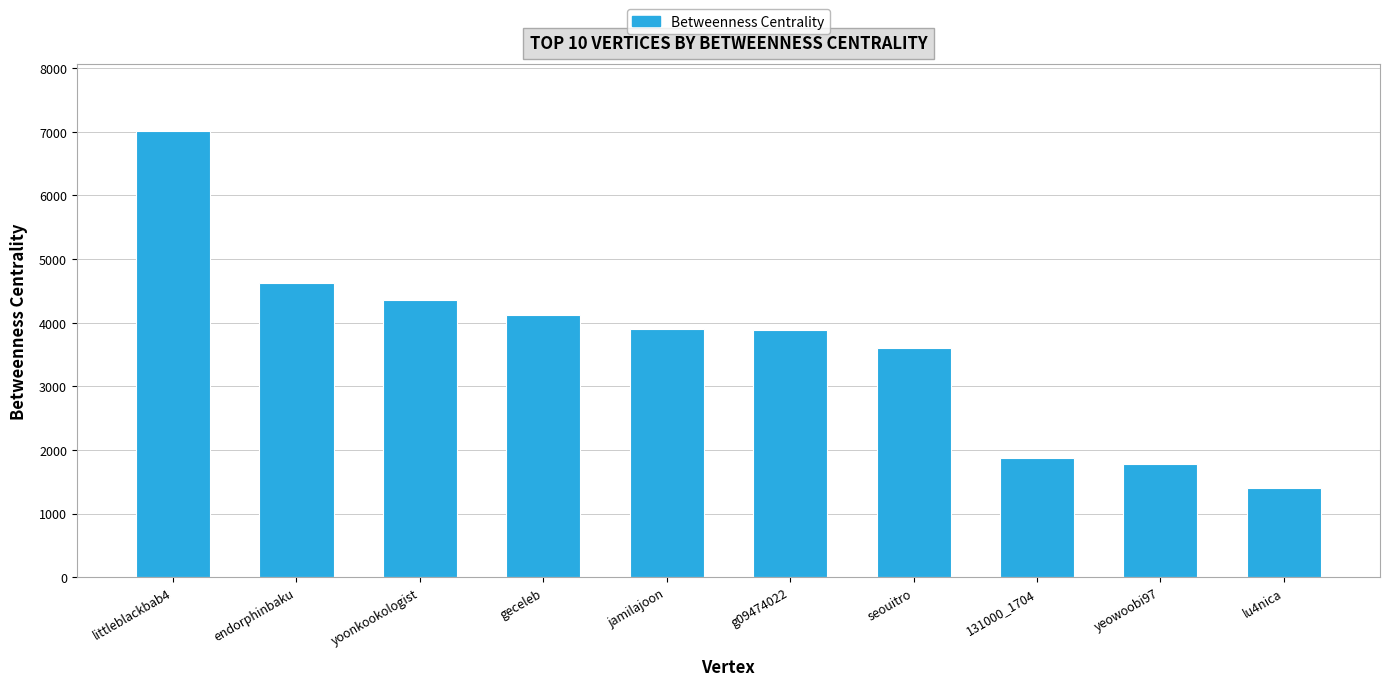

What is the difference between the second highest and minimum values?

3213.6